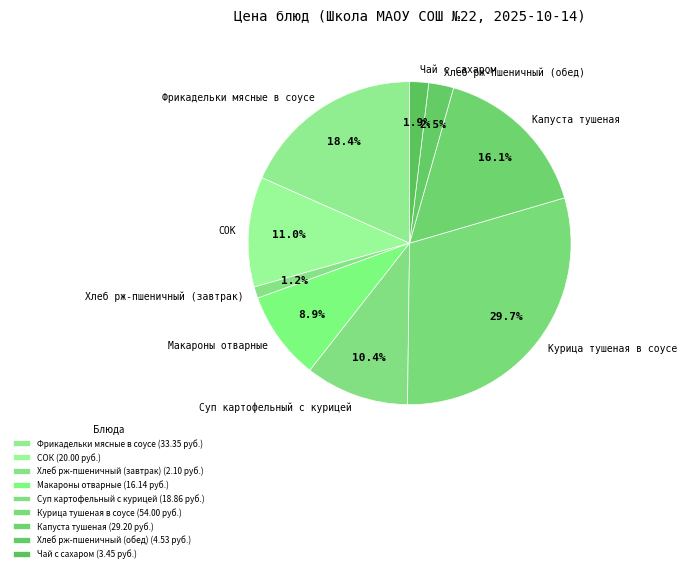

To the nearest percent, what is the average slice percentage?

11%